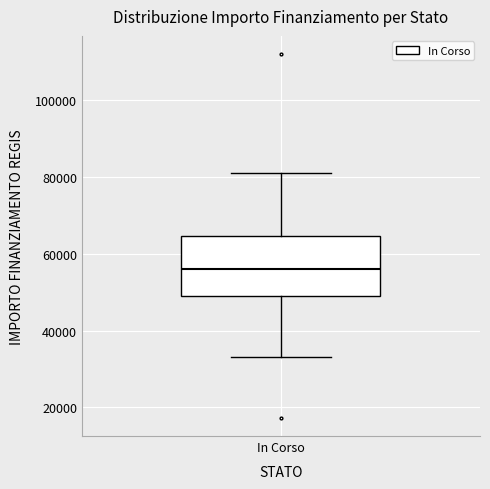

Read this box plot against the y-axis: the position of the median line, the range covered by the box, and the ends of both whiskers. The values are not printed on the chart, so give them approximately, as read against the axis.

median 56000, box 50000 to 64000, whiskers 32000 to 80000